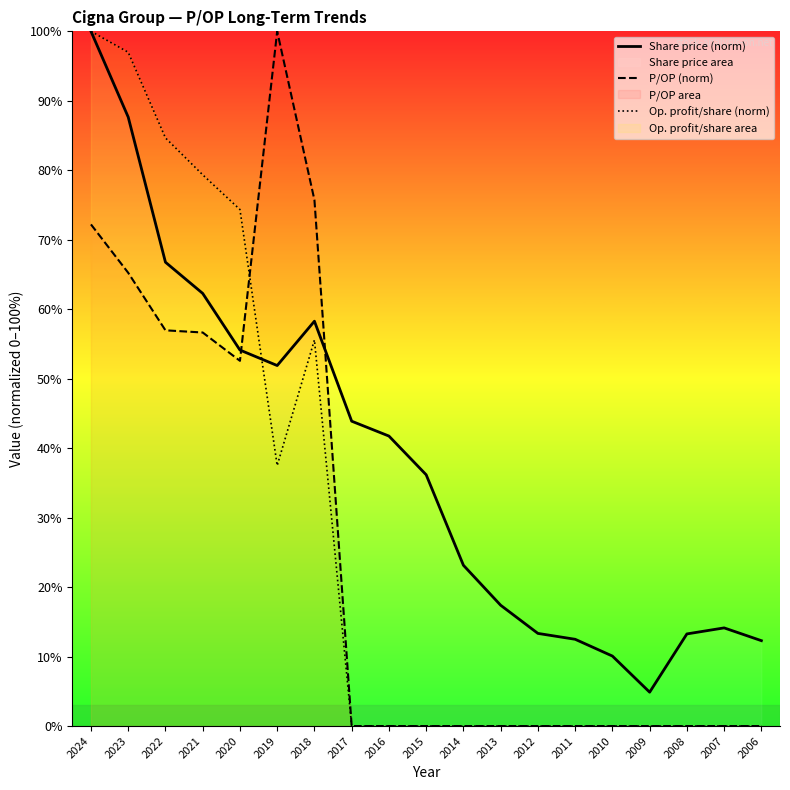

Reading right to left, list all the values displayed in this chart.

Share price (norm): 2006=12.3	2007=14.1	2008=13.3	2009=4.9	2010=10.1	2011=12.5	2012=13.3	2013=17.4	2014=23.1	2015=36.2	2016=41.7	2017=43.9	2018=58.3	2019=51.9	2020=54.1	2021=62.3	2022=66.8	2023=87.7	2024=100.0
P/OP (norm): 2006=0.0	2007=0.0	2008=0.0	2009=0.0	2010=0.0	2011=0.0	2012=0.0	2013=0.0	2014=0.0	2015=0.0	2016=0.0	2017=0.0	2018=75.7	2019=100.0	2020=52.6	2021=56.6	2022=57.0	2023=65.2	2024=72.2
Op. profit/share (norm): 2006=0.0	2007=0.0	2008=0.0	2009=0.0	2010=0.0	2011=0.0	2012=0.0	2013=0.0	2014=0.0	2015=0.0	2016=0.0	2017=0.0	2018=55.6	2019=37.5	2020=74.3	2021=79.3	2022=84.7	2023=97.0	2024=100.0